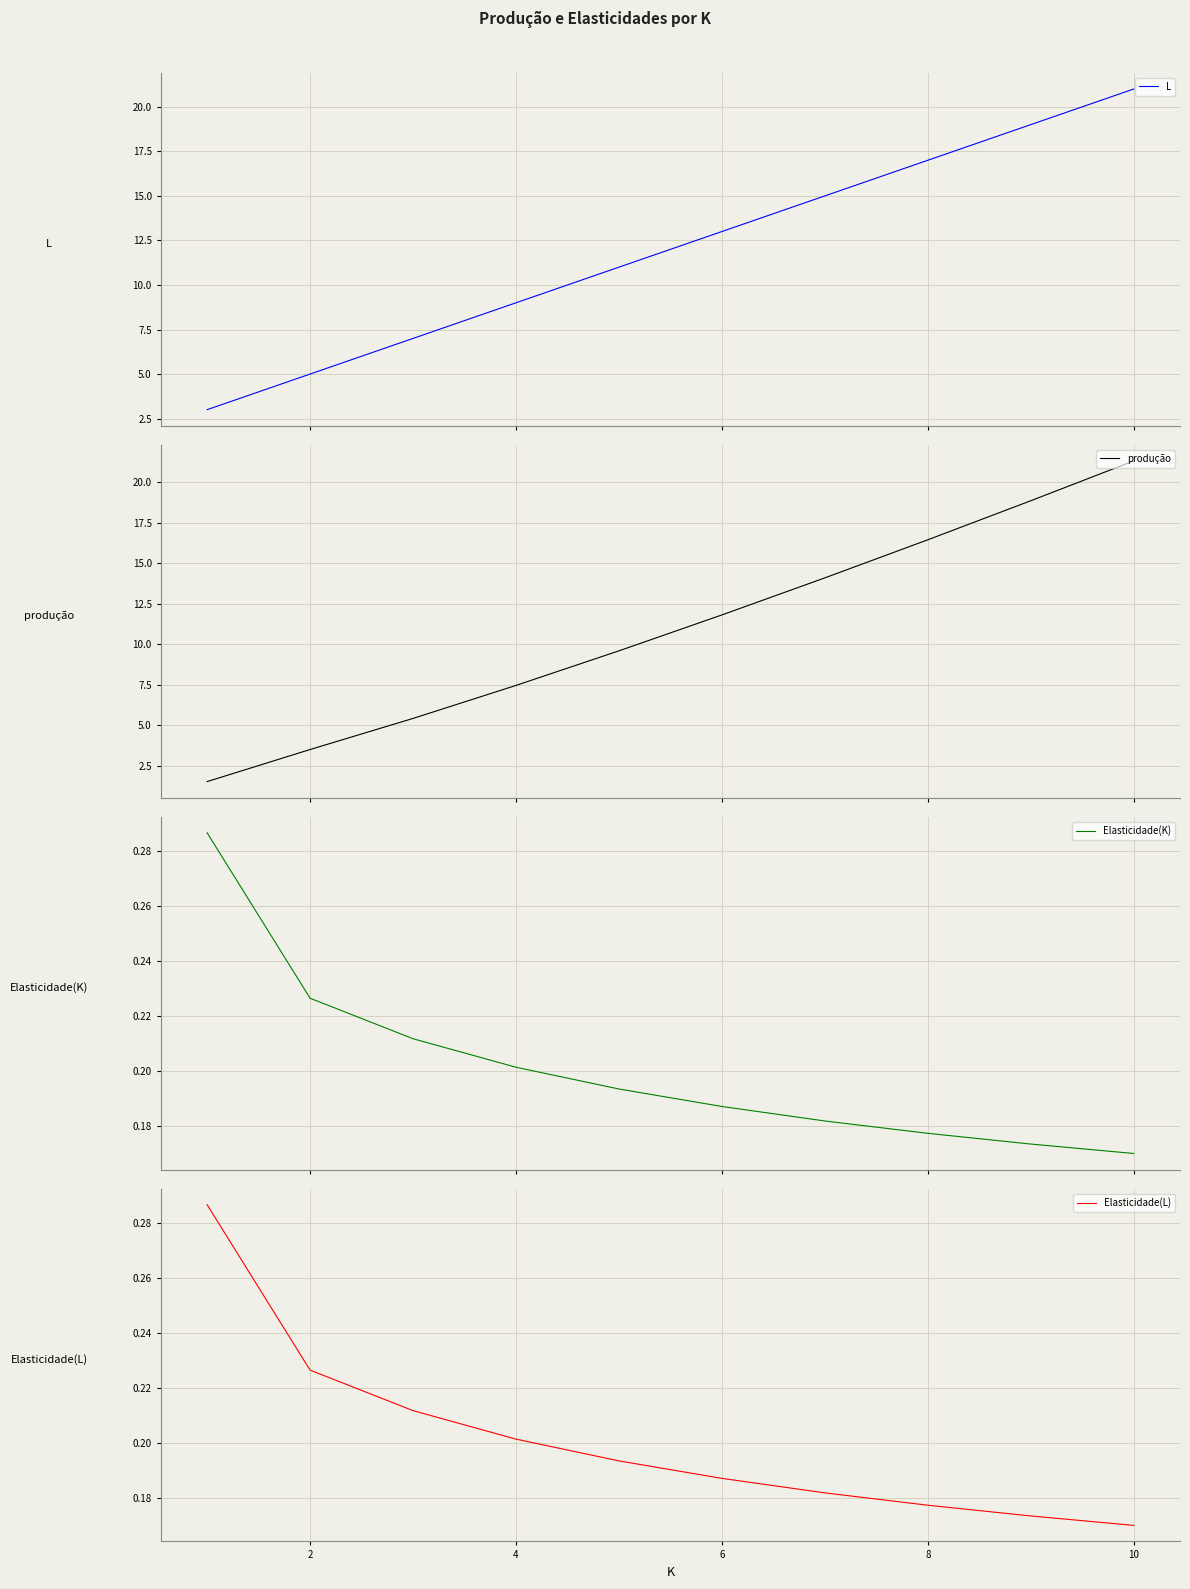

True or false: L and Elasticidade(L) intersect in this chart.

False